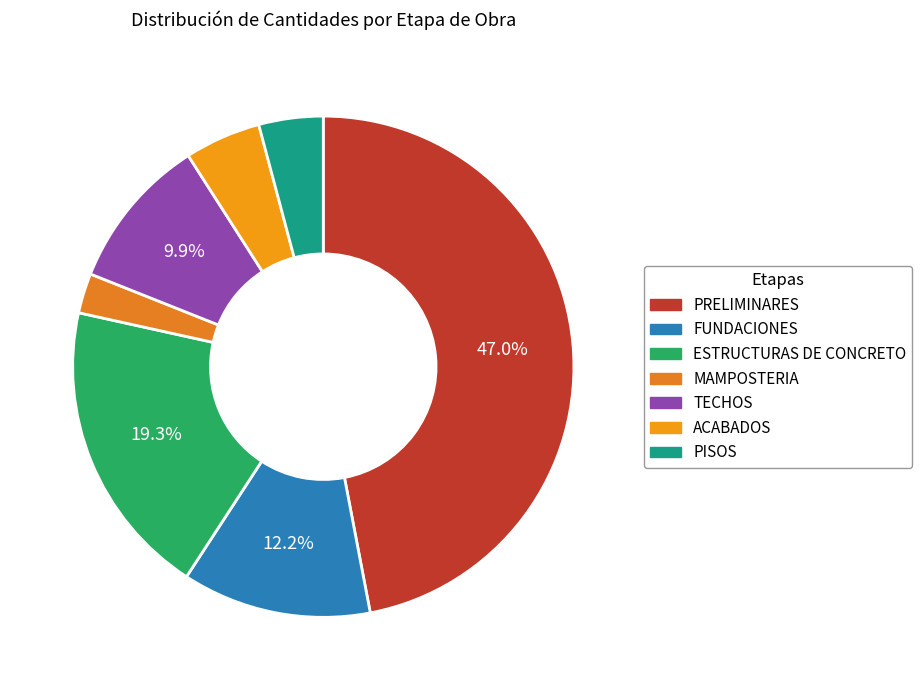

Does MAMPOSTERIA represent more than half of the total?

No